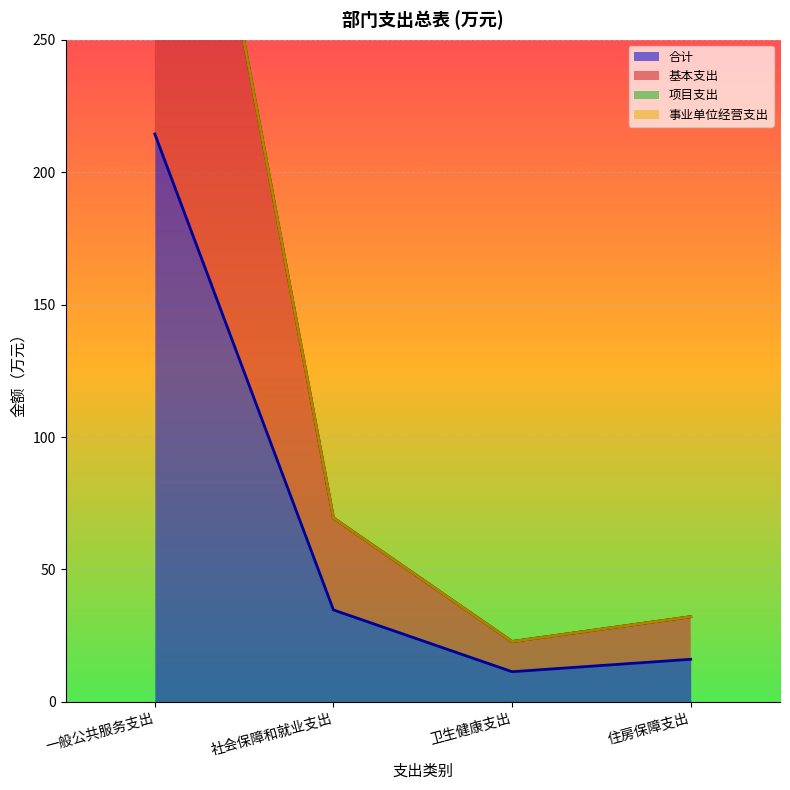

At which category is the sum across all series the highest?

一般公共服务支出